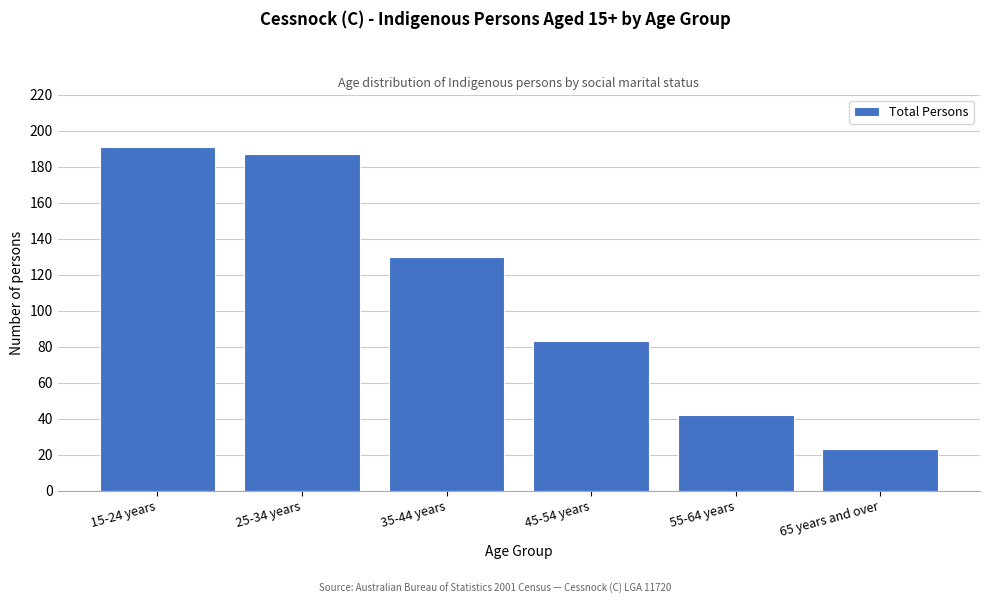

Reading left to right, transcribe all the data shown in this chart.

191	187	130	83	42	23